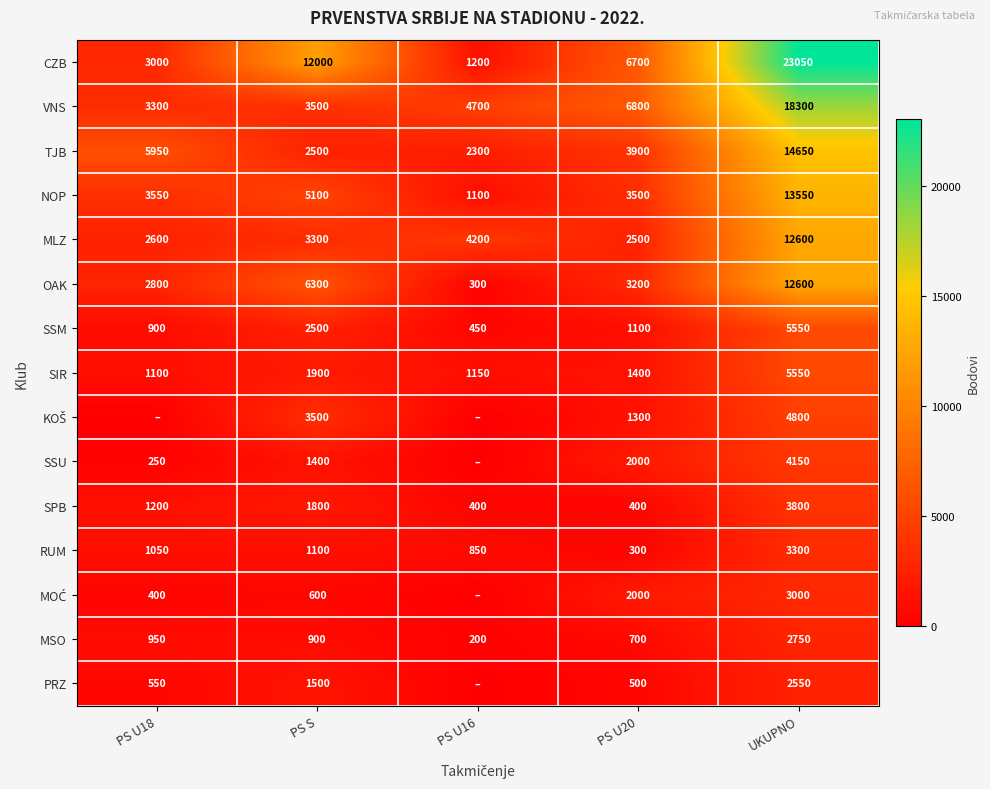

What is the highest value of the MSO series?

2750